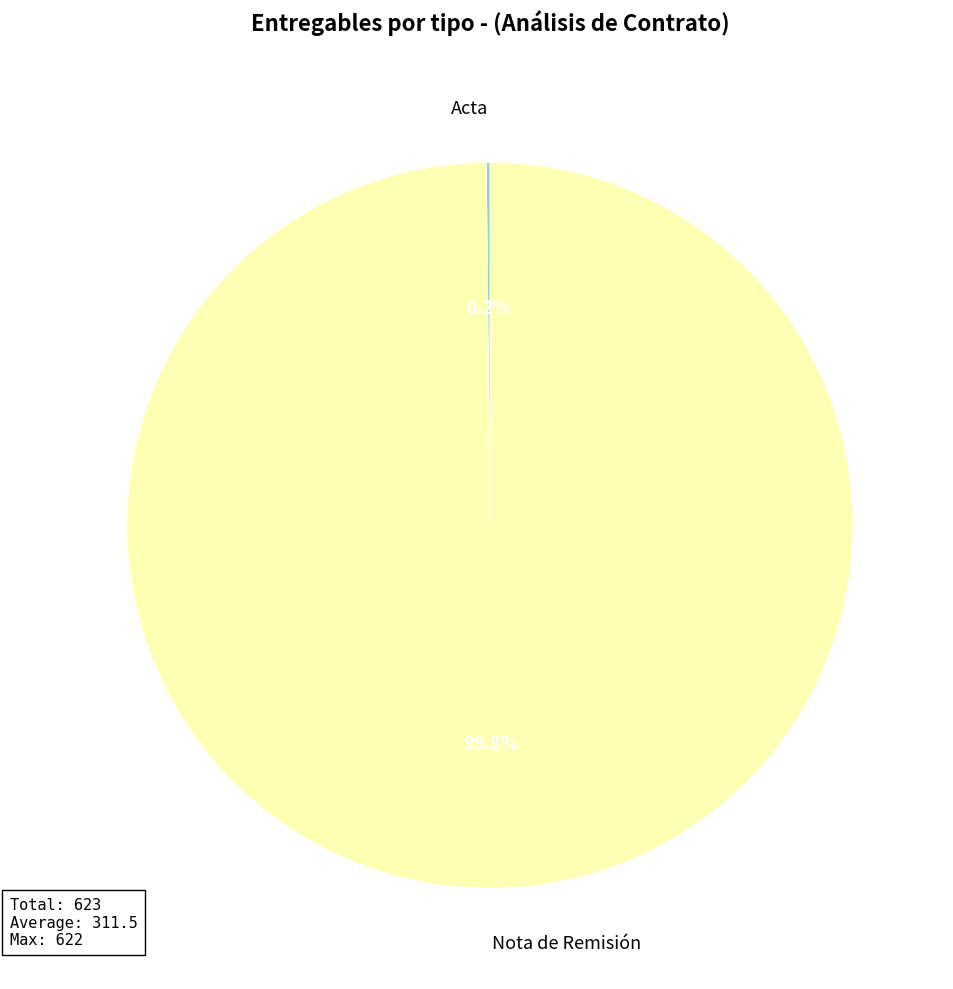

Which slice is the largest?

Nota de Remisión